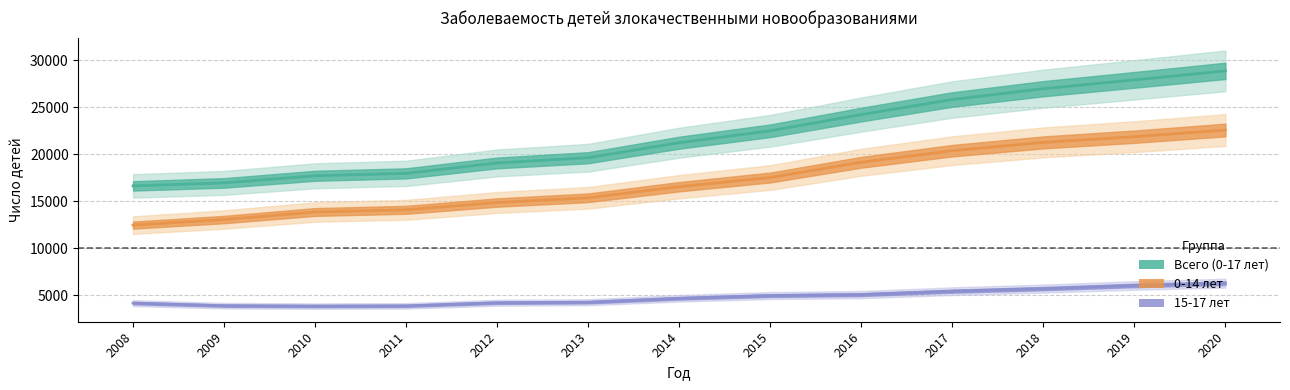

Which series has the largest total across all categories?

Всего (0-17 лет)